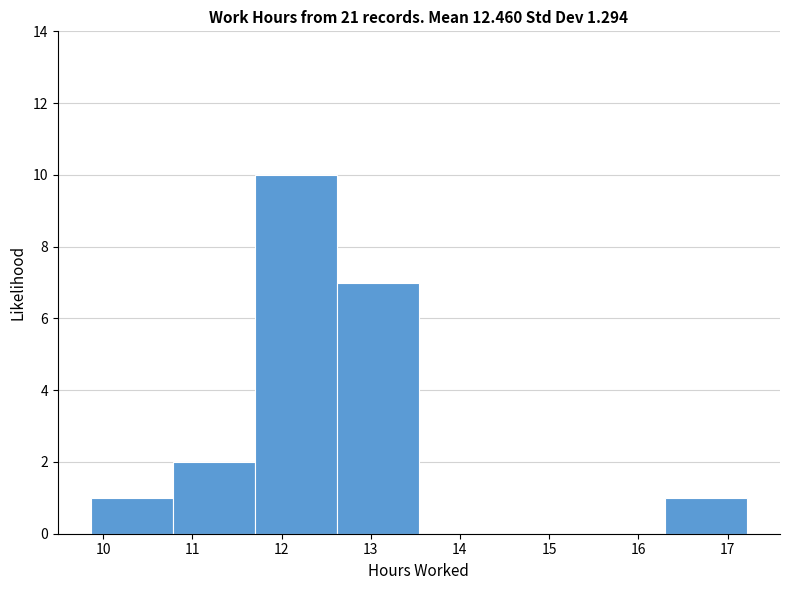

Reading left to right, list every bar in this chart as the range it spans on the x-axis followed by its height. Neither the bar edges nor the heights are printed on the chart, so give them approximately, as read against the axes.

9.86 to 10.78: 1
10.78 to 11.70: 2
11.70 to 12.62: 10
12.62 to 13.54: 7
13.54 to 14.46: 0
14.46 to 15.38: 0
15.38 to 16.30: 0
16.30 to 17.22: 1